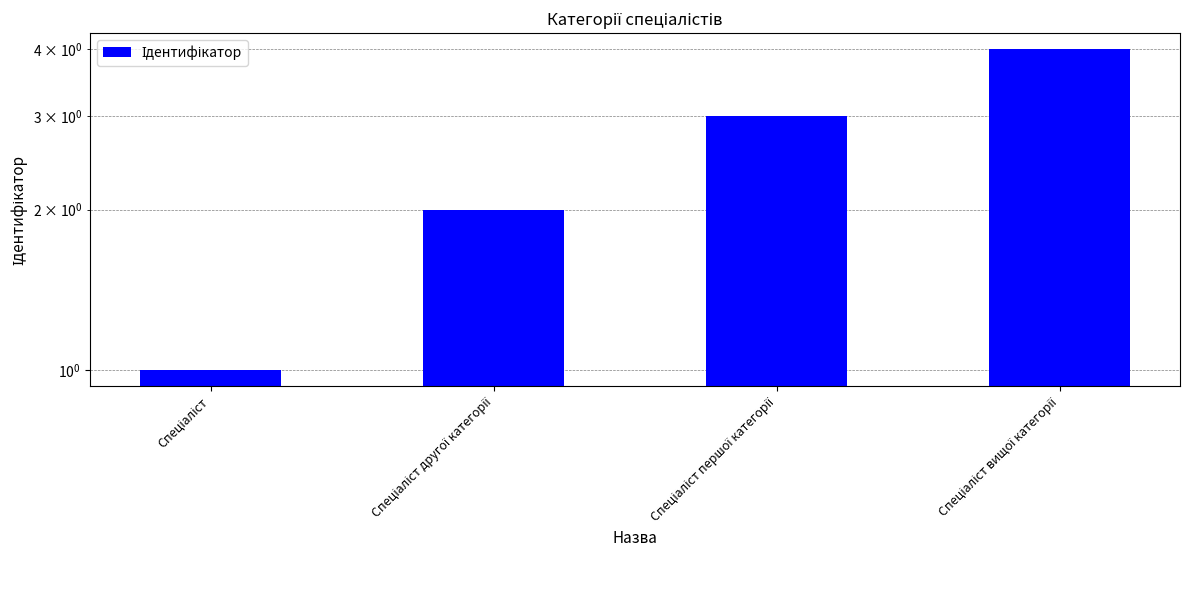

Is it true that the value at Спеціаліст першої категорії is 5?

False